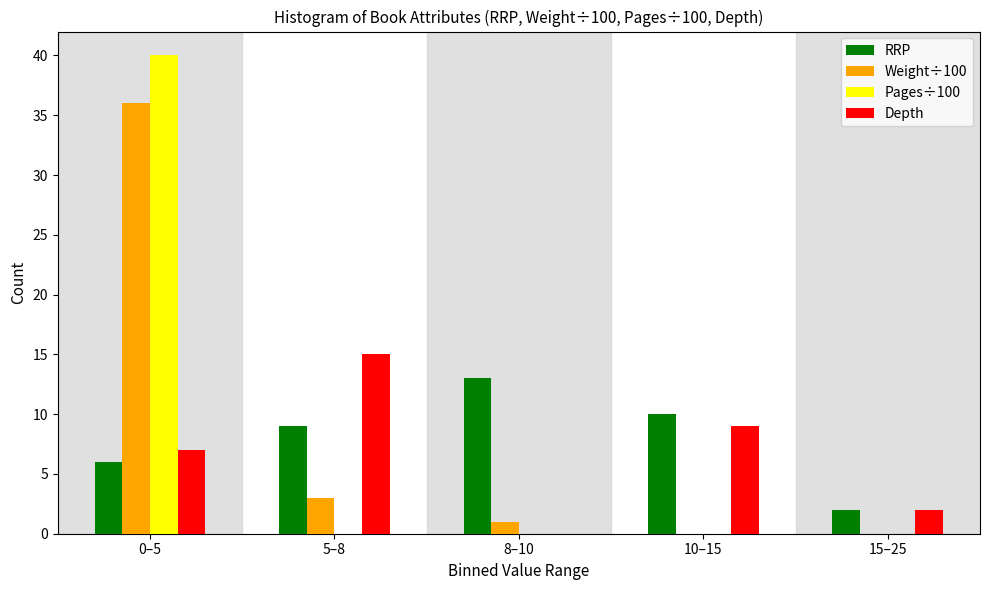

Reading left to right, transcribe all the data shown in this chart.

RRP: 0–5=6	5–8=9	8–10=13	10–15=10	15–25=2
Weight÷100: 0–5=36	5–8=3	8–10=1	10–15=0	15–25=0
Pages÷100: 0–5=40	5–8=0	8–10=0	10–15=0	15–25=0
Depth: 0–5=7	5–8=15	8–10=0	10–15=9	15–25=2